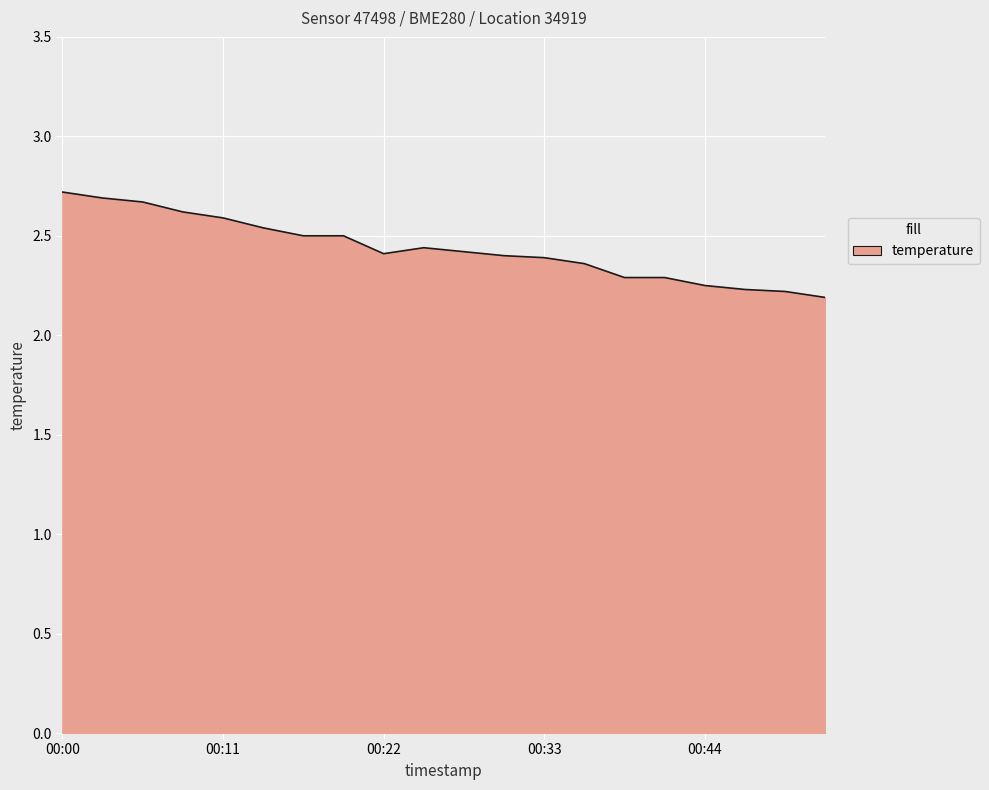

What is the greatest value displayed?

2.7